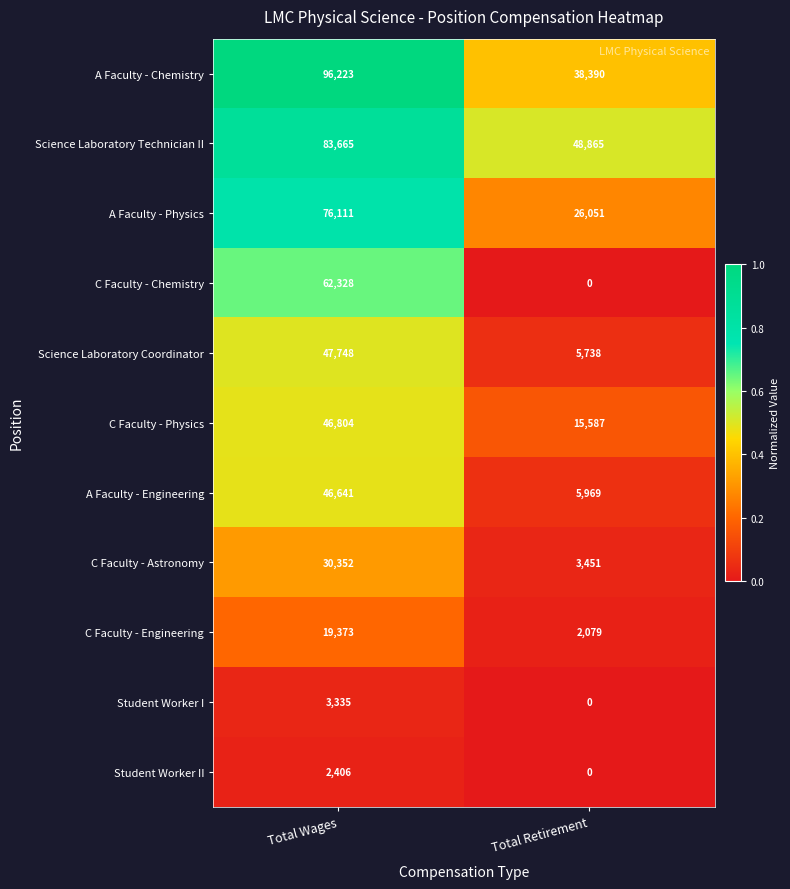

Reading left to right, transcribe all the data shown in this chart.

A Faculty - Chemistry: Total Wages=96223	Total Retirement=38390
Science Laboratory Technician II: Total Wages=83665	Total Retirement=48865
A Faculty - Physics: Total Wages=76111	Total Retirement=26051
C Faculty - Chemistry: Total Wages=62328	Total Retirement=0
Science Laboratory Coordinator: Total Wages=47748	Total Retirement=5738
C Faculty - Physics: Total Wages=46804	Total Retirement=15587
A Faculty - Engineering: Total Wages=46641	Total Retirement=5969
C Faculty - Astronomy: Total Wages=30352	Total Retirement=3451
C Faculty - Engineering: Total Wages=19373	Total Retirement=2079
Student Worker I: Total Wages=3335	Total Retirement=0
Student Worker II: Total Wages=2406	Total Retirement=0